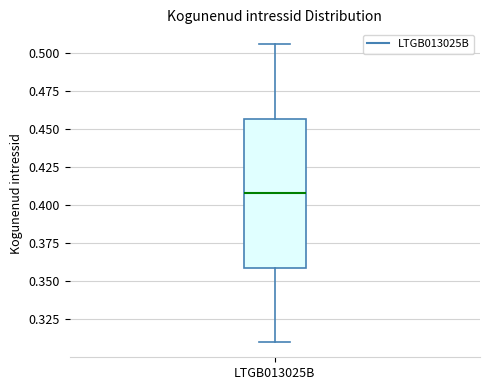

Where does the median line of the box for LTGB013025B sit on the y-axis? The values are not printed on the chart, so give them approximately, as read against the axis.

0.410